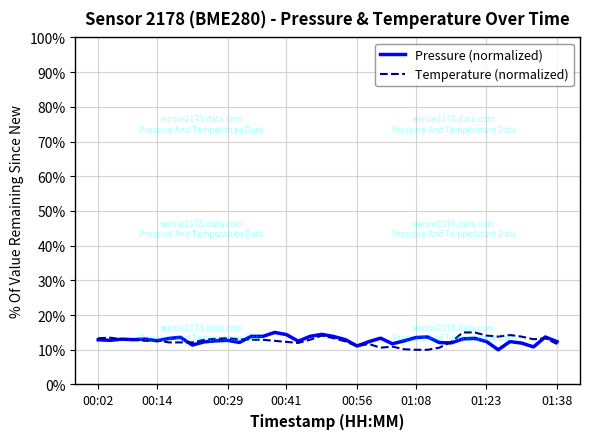

Does the chart display data point markers on the line(s)?

No